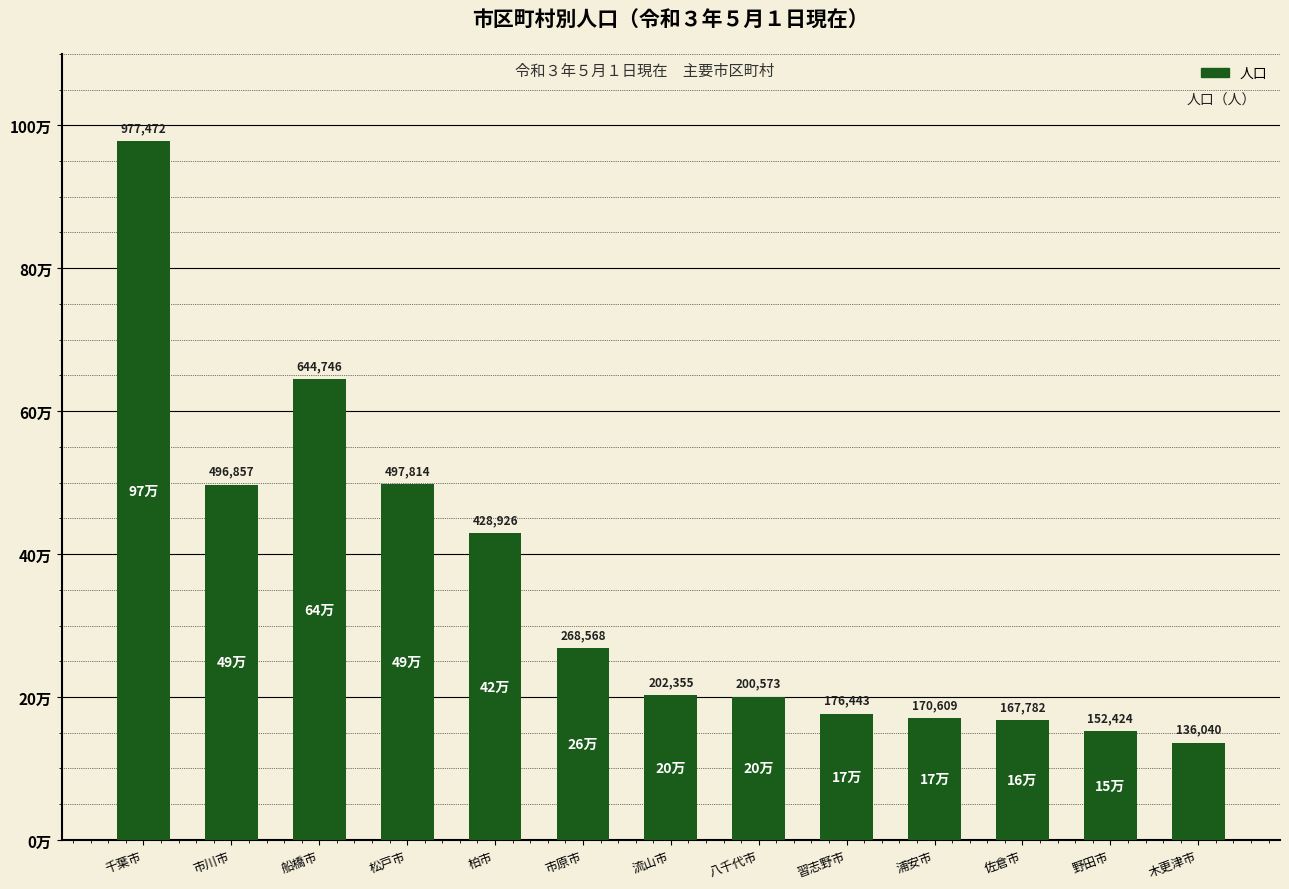

Are the bars grouped side by side (vs. stacked)?

No